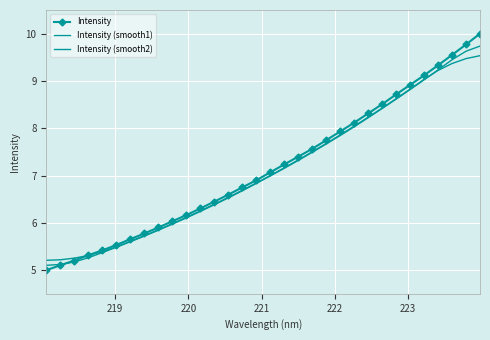

Reading left to right, what are all the values shown in this chart?

Intensity: 5.0	5.1	5.2	5.3	5.4	5.5	5.7	5.8	5.9	6.0	6.2	6.3	6.4	6.6	6.7	6.9	7.1	7.2	7.4	7.6	7.7	7.9	8.1	8.3	8.5	8.7	8.9	9.1	9.3	9.6	9.8	10.0
Intensity (smooth1): 5.1	5.1	5.2	5.3	5.4	5.5	5.6	5.7	5.8	6.0	6.1	6.2	6.4	6.5	6.7	6.8	7.0	7.2	7.3	7.5	7.7	7.8	8.0	8.2	8.4	8.6	8.8	9.0	9.2	9.4	9.6	9.7
Intensity (smooth2): 5.2	5.2	5.3	5.3	5.4	5.5	5.6	5.7	5.9	6.0	6.1	6.3	6.4	6.5	6.7	6.8	7.0	7.2	7.3	7.5	7.7	7.9	8.0	8.2	8.4	8.6	8.8	9.0	9.2	9.4	9.5	9.5